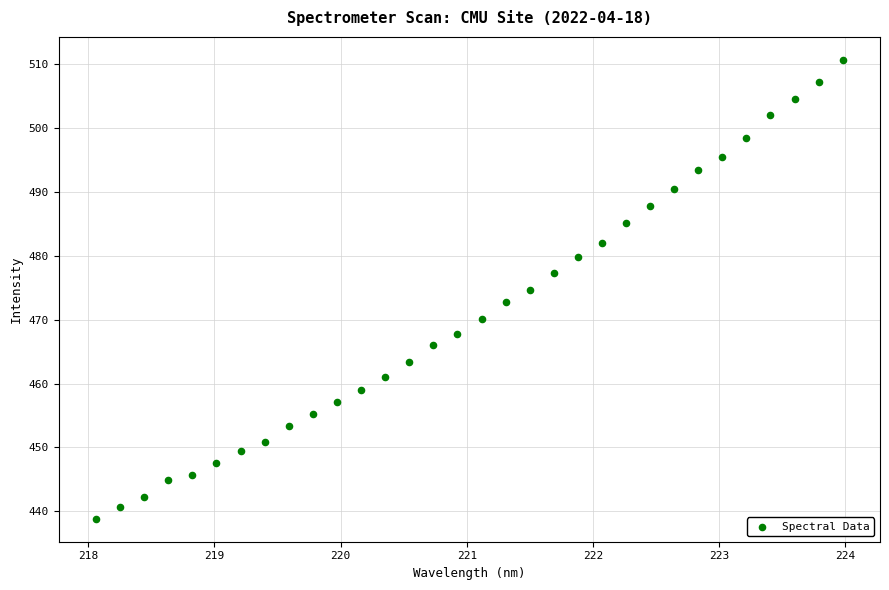

What is the range of Y values (max minus min)?

71.8